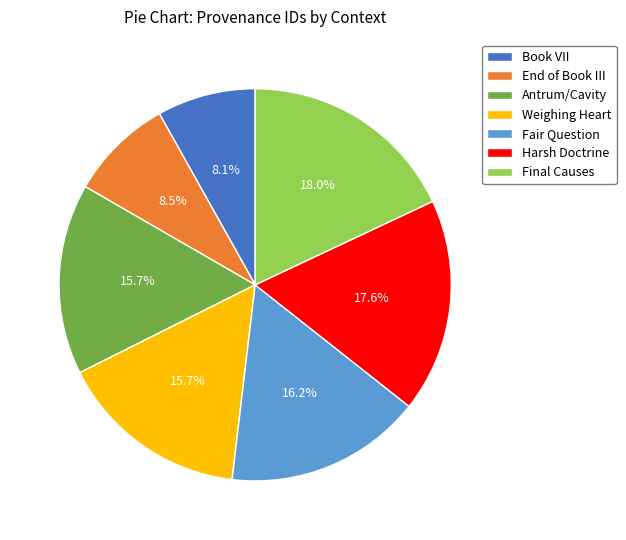

To the nearest percent, what is the average slice percentage?

14%